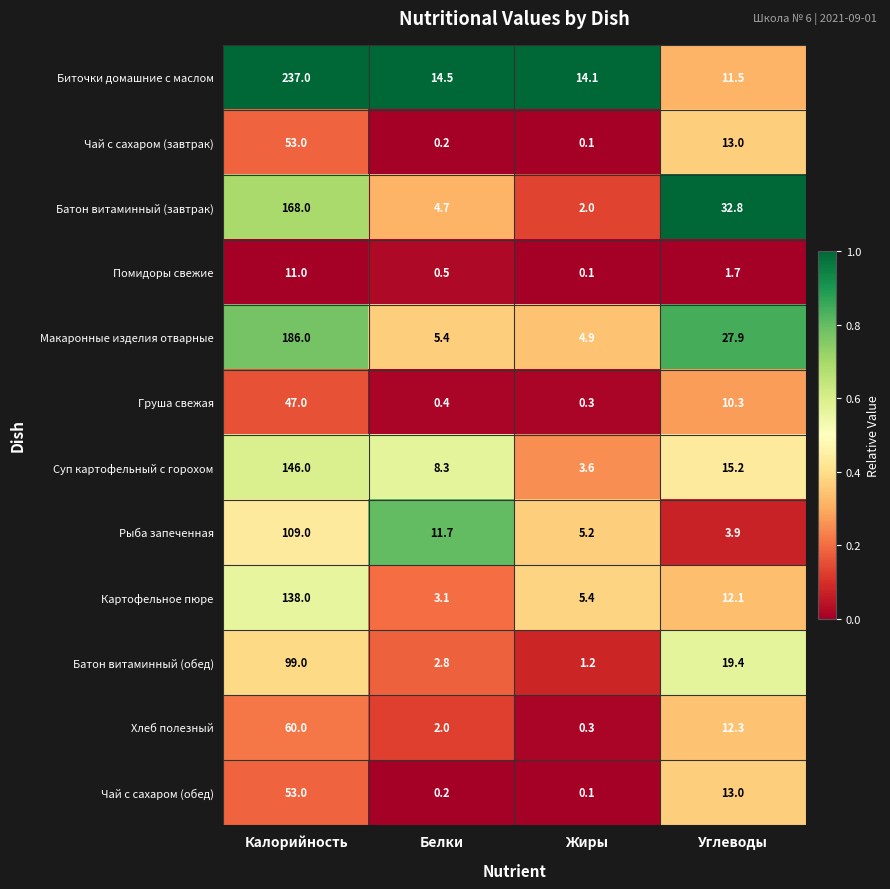

True or false: Макаронные изделия отварные has a value of 8.6 at Жиры.

False